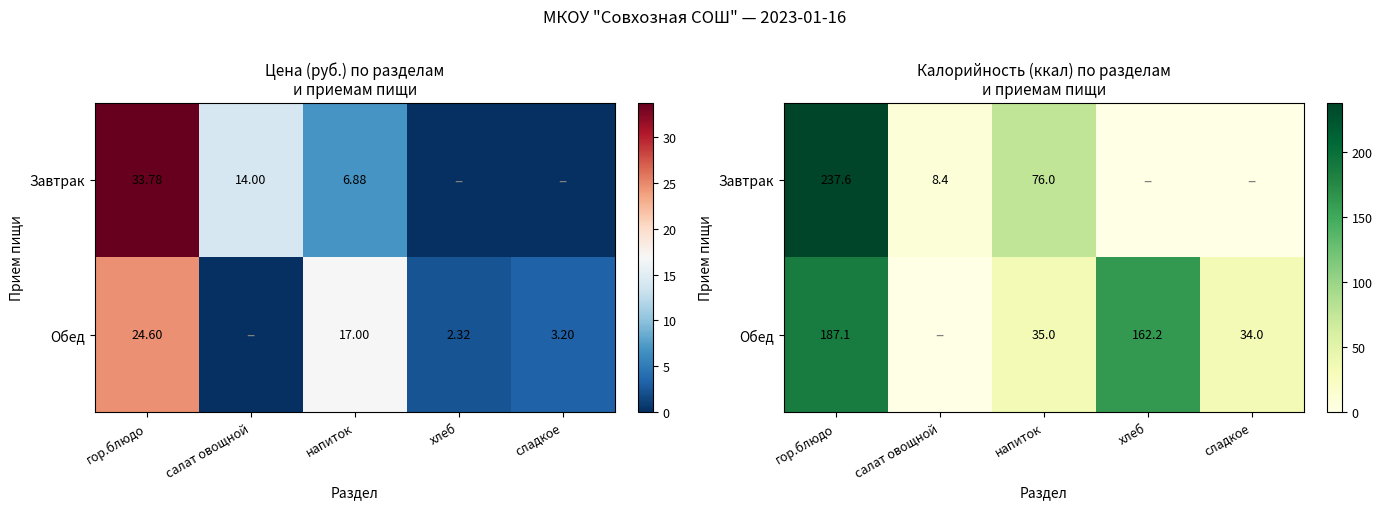

What is the difference between the maximum and minimum values in the Обед series?

187.1